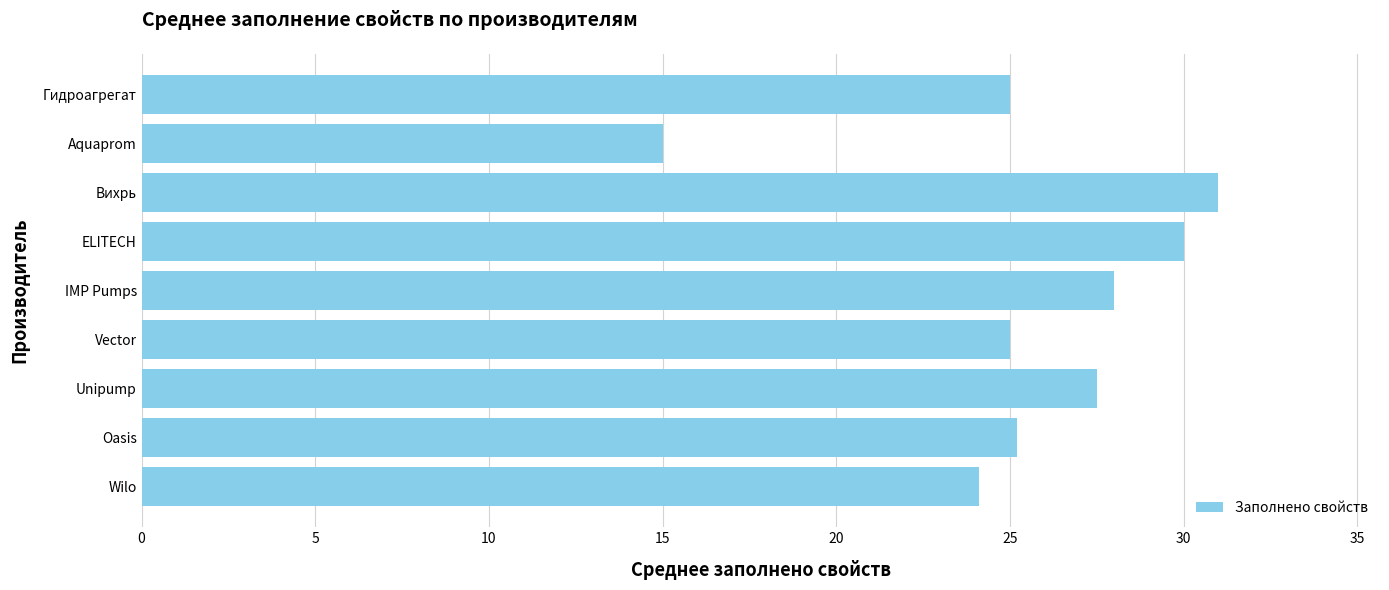

The value at Aquaprom is 15.0. True or false?

True